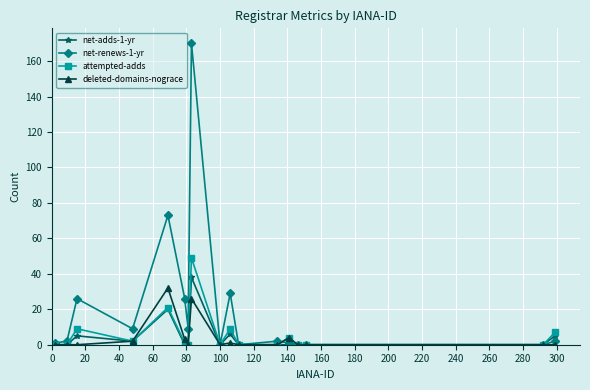

Which series has the largest range (max minus min)?

net-renews-1-yr